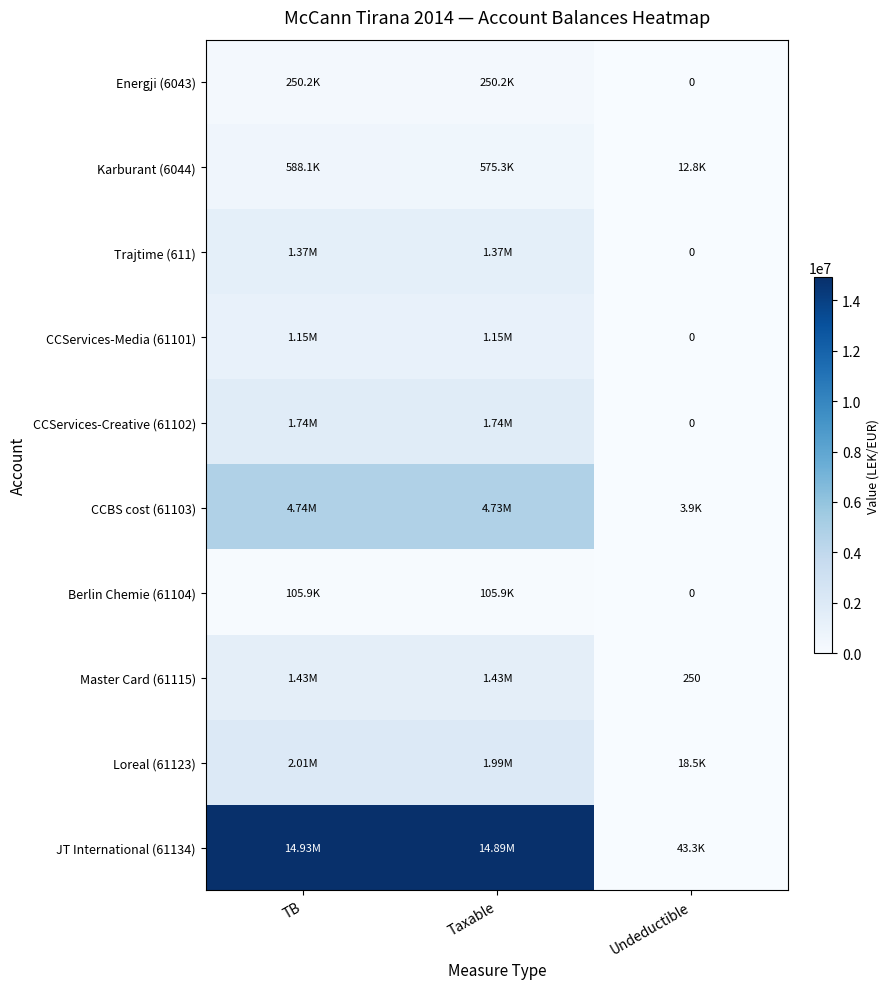

Between Taxable and TB, which is larger?

Taxable